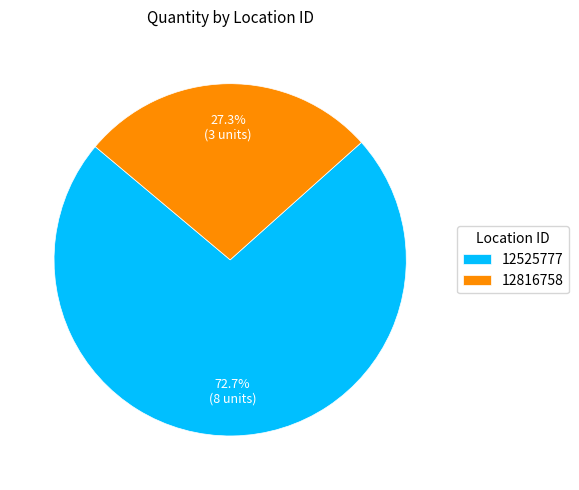

Is there a majority slice in this chart?

Yes